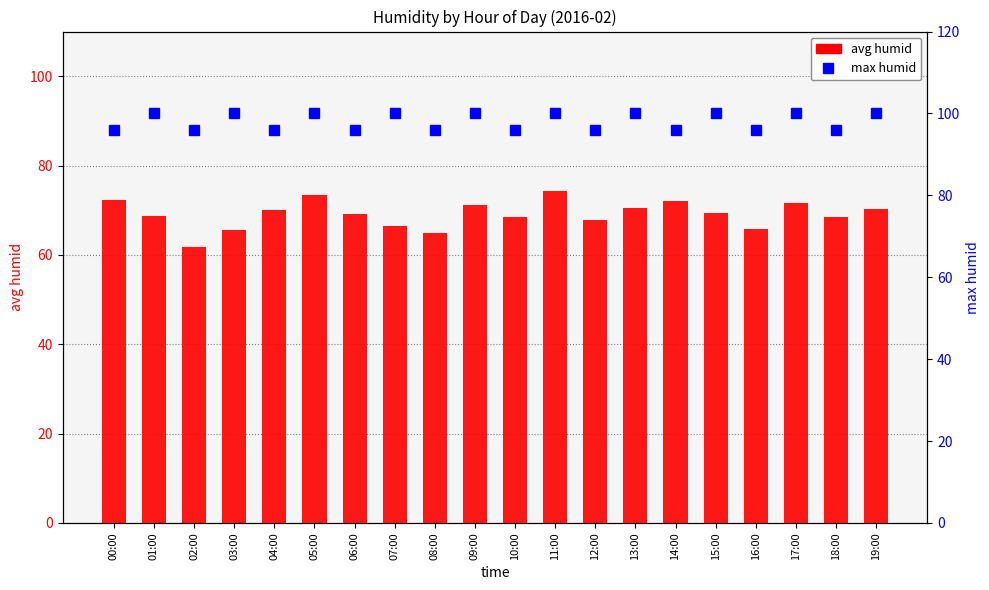

List the labels in order of max humid value, largest first.

01:00, 03:00, 05:00, 07:00, 09:00, 11:00, 13:00, 15:00, 17:00, 19:00, 00:00, 02:00, 04:00, 06:00, 08:00, 10:00, 12:00, 14:00, 16:00, 18:00